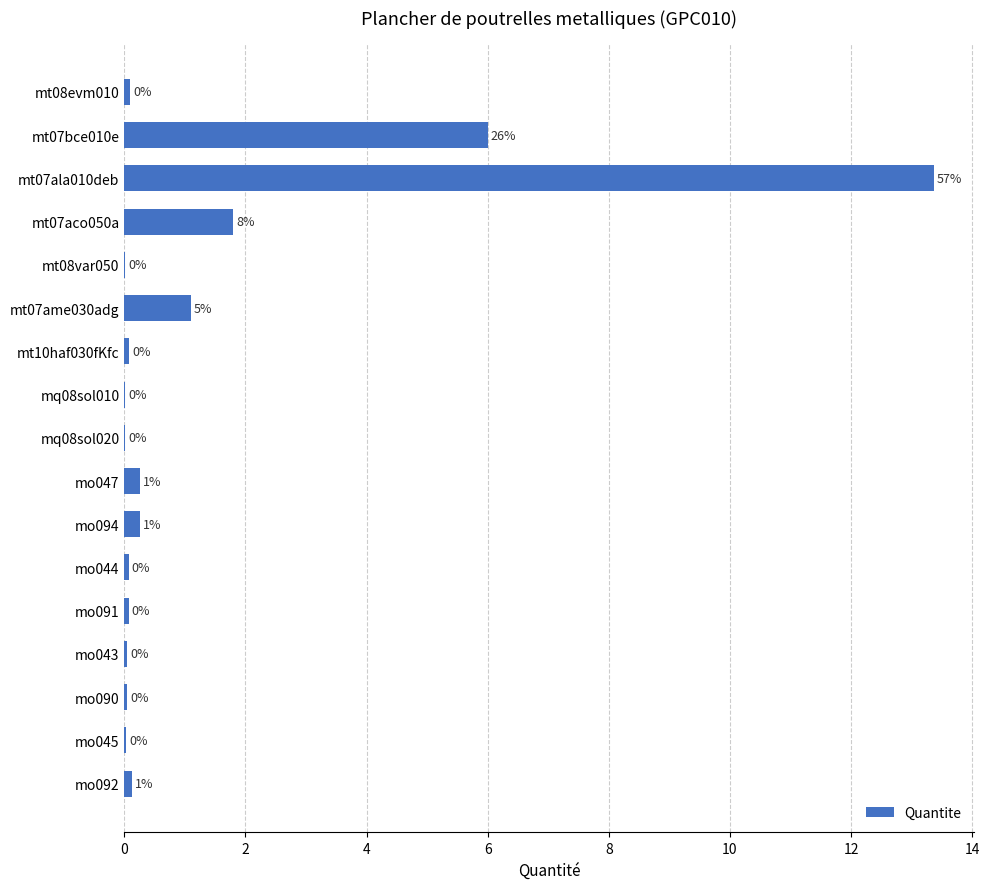

What is the change in value from mt08evm010 to mt07ame030adg?

+1.0